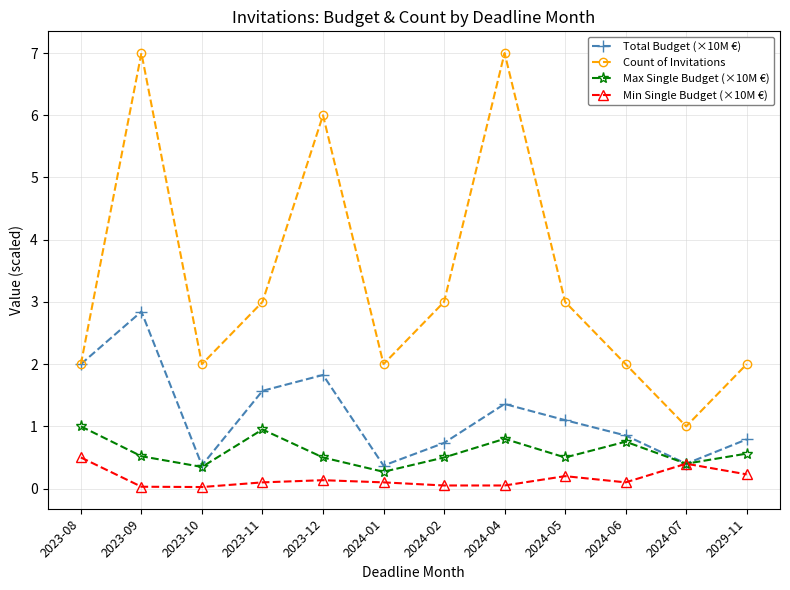

What is the difference between the maximum and minimum values in the Count of Invitations series?

6.0